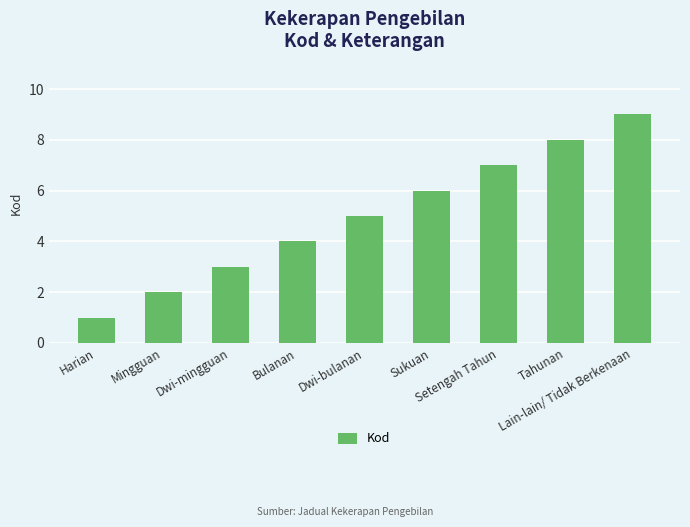

How many values are below 5?

4